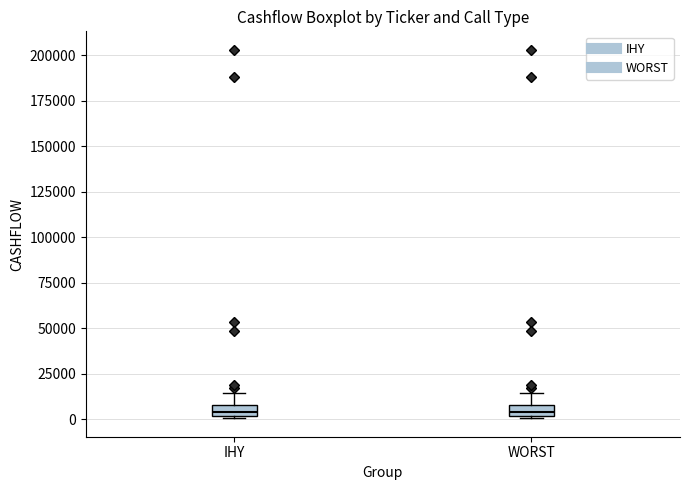

Where is the lower edge of the box for WORST on the y-axis? The values are not printed on the chart, so give them approximately, as read against the axis.

0